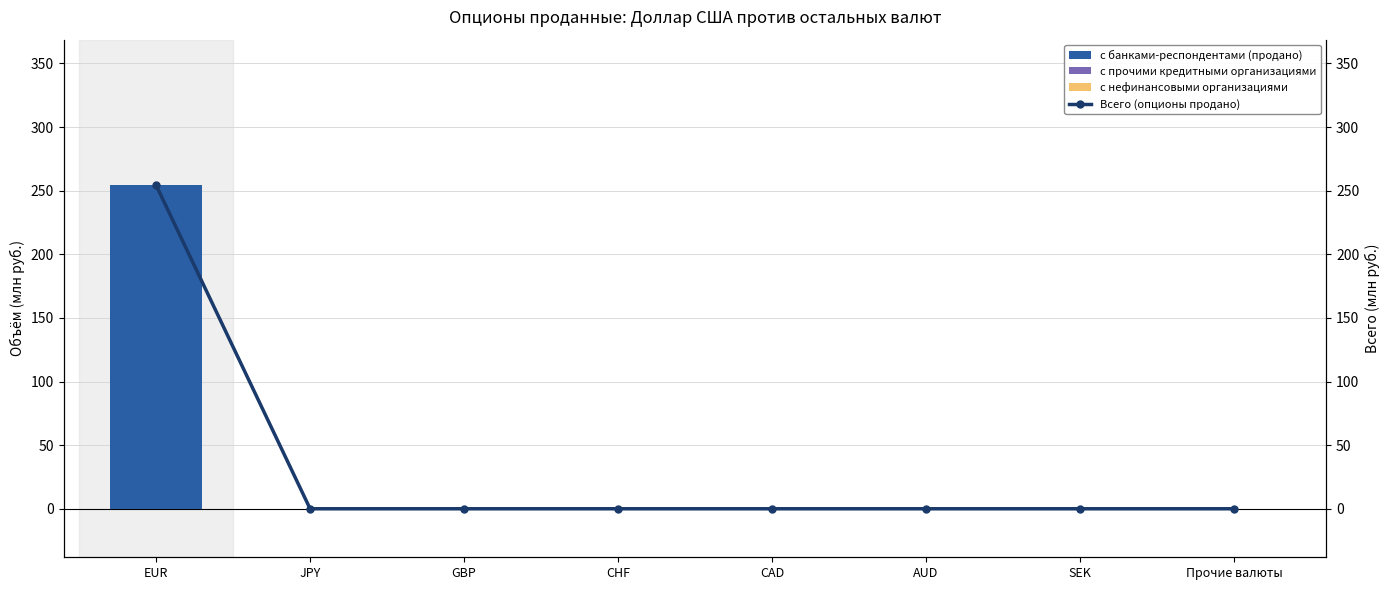

Are the bars horizontal?

No